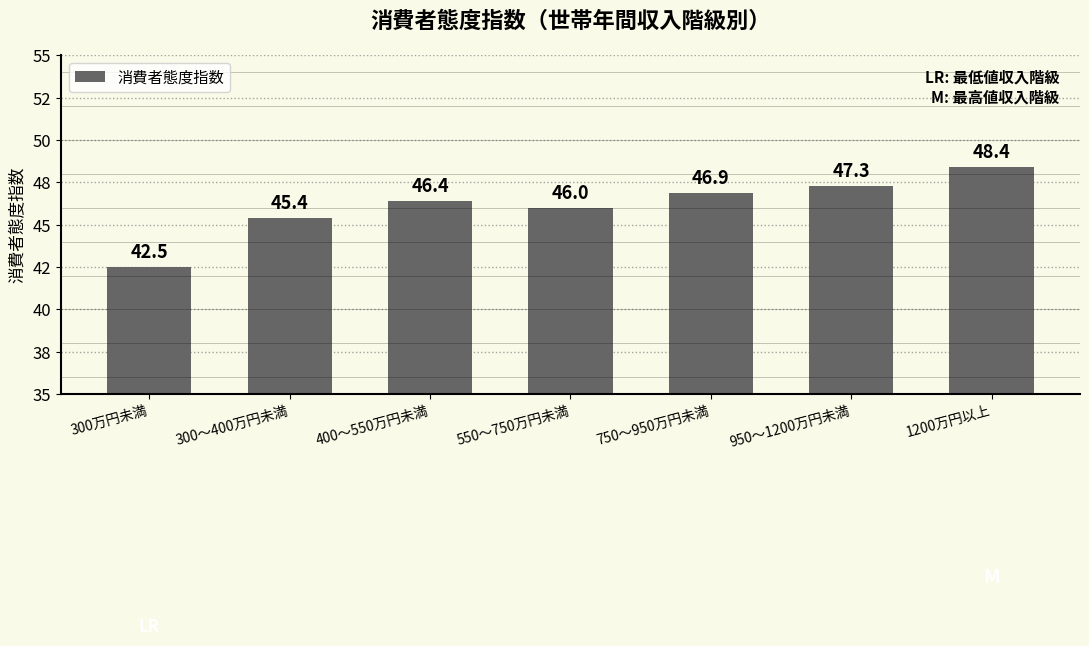

Rank the categories by value from lowest to highest.

300万円未満, 300～400万円未満, 550～750万円未満, 400～550万円未満, 750～950万円未満, 950～1200万円未満, 1200万円以上